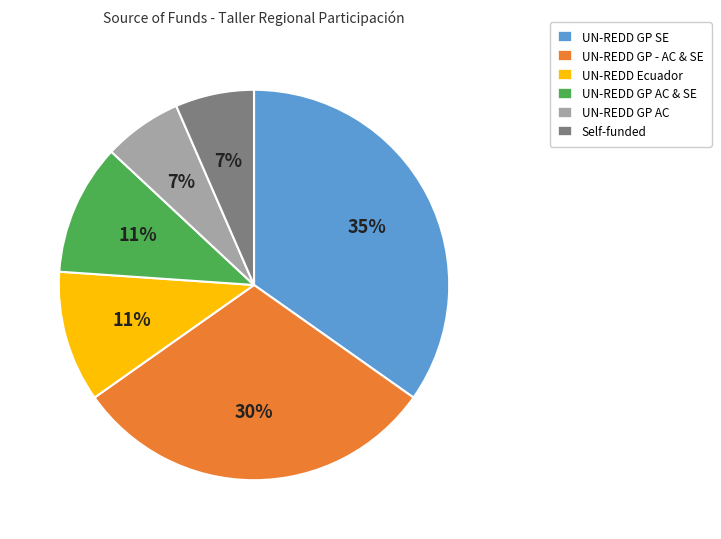

Between Self-funded and UN-REDD GP SE, which is larger?

UN-REDD GP SE